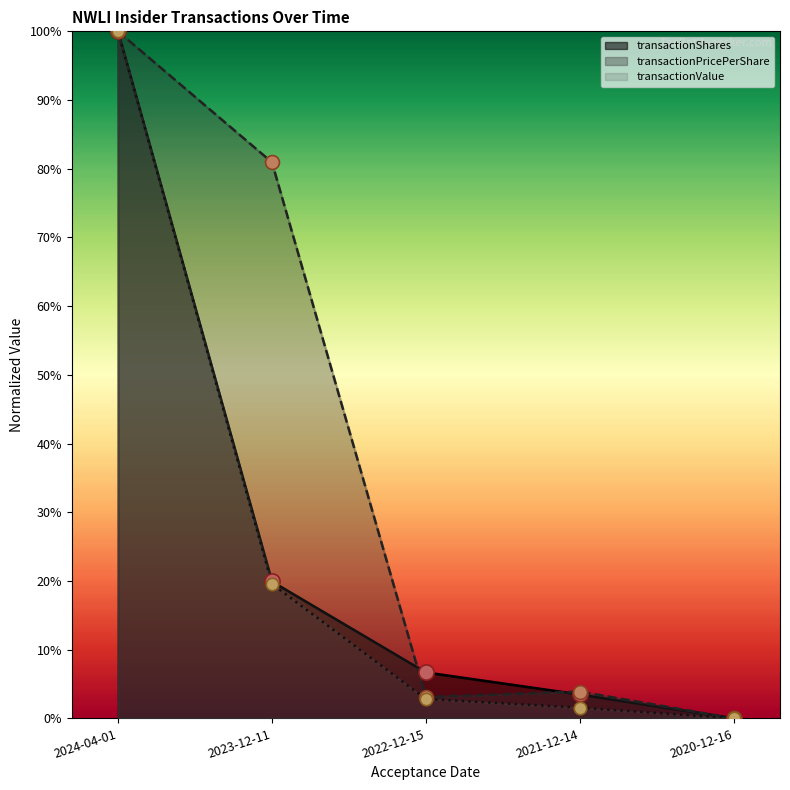

Which series has the largest Y range (max minus min)?

transactionShares